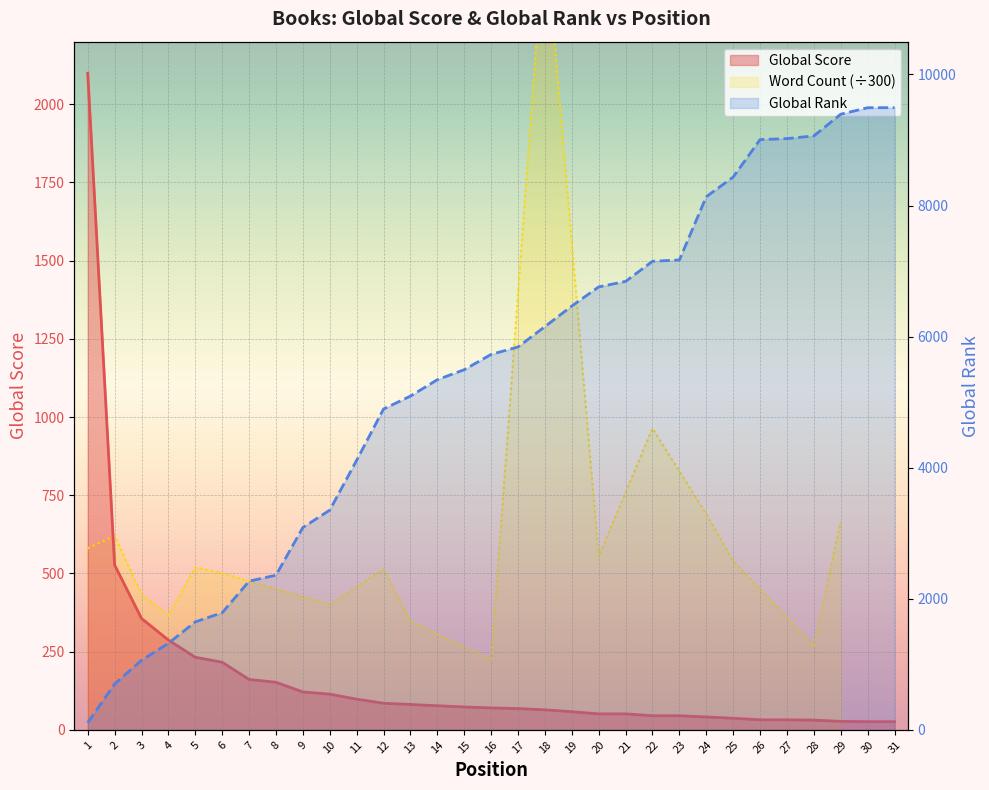

What is the value of the Global Score point at the 24th from the left?

41